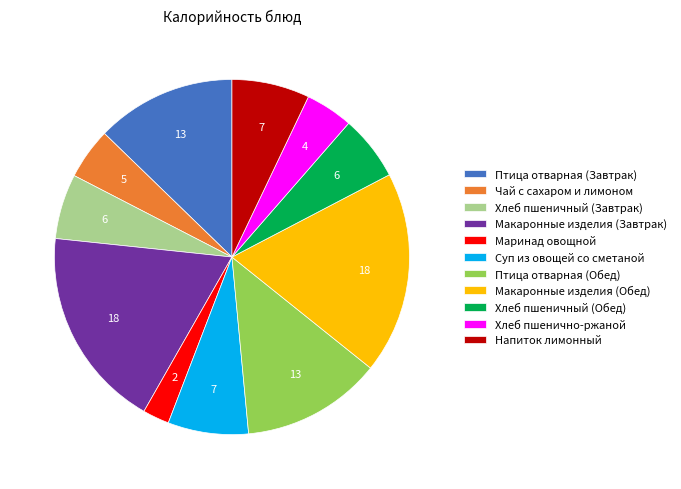

Is there any slice that represents more than half of the pie?

No